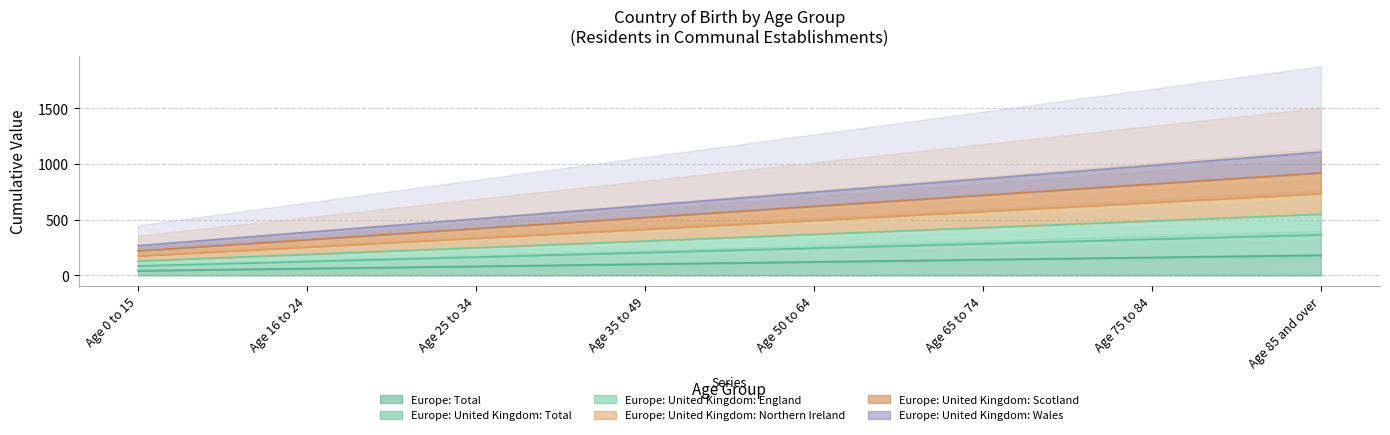

True or false: Europe: United Kingdom: Total and Europe: United Kingdom: England cross at least once.

False